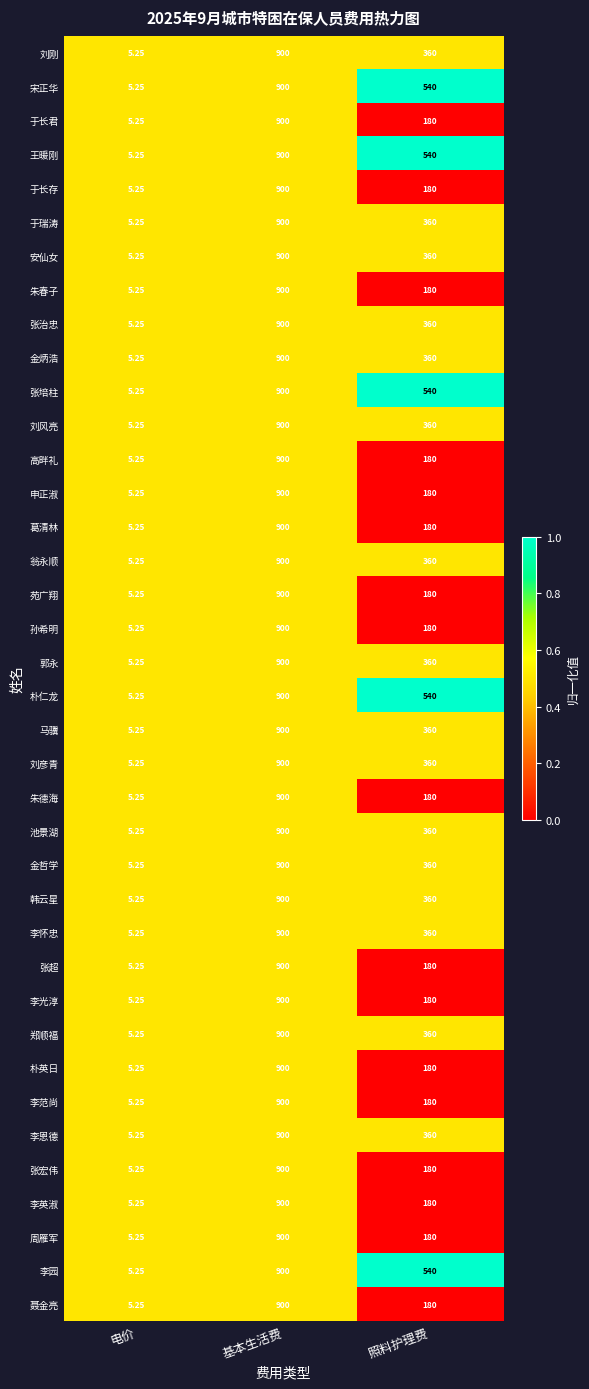

Where is 张治忠 nearest to the value 452?

照料护理费